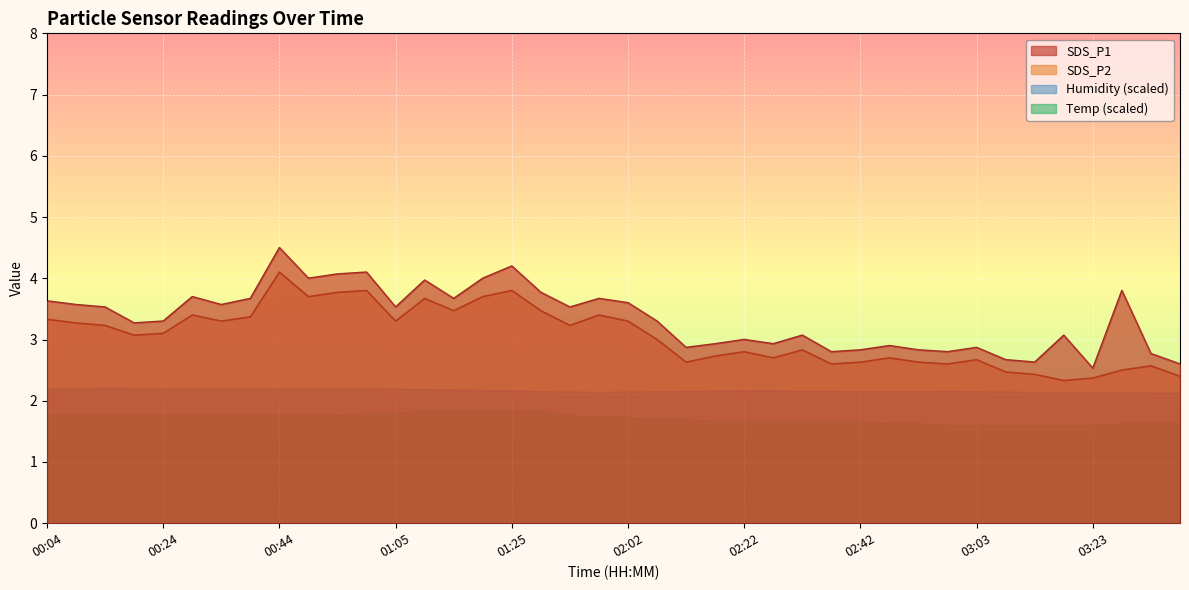

What is the approximate value of SDS_P1 at 01:10?

4.0